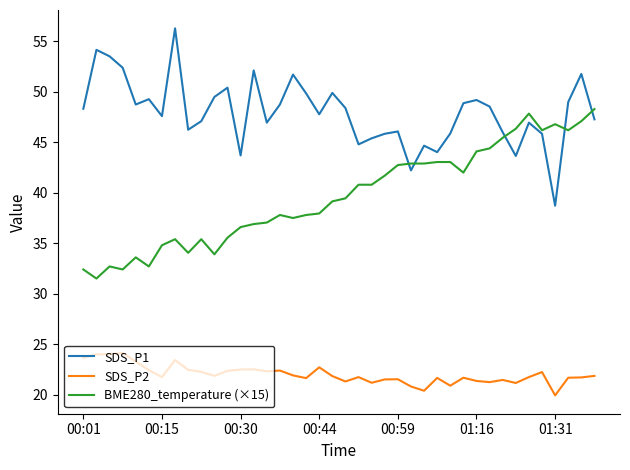

How many lines are shown in the chart?

3